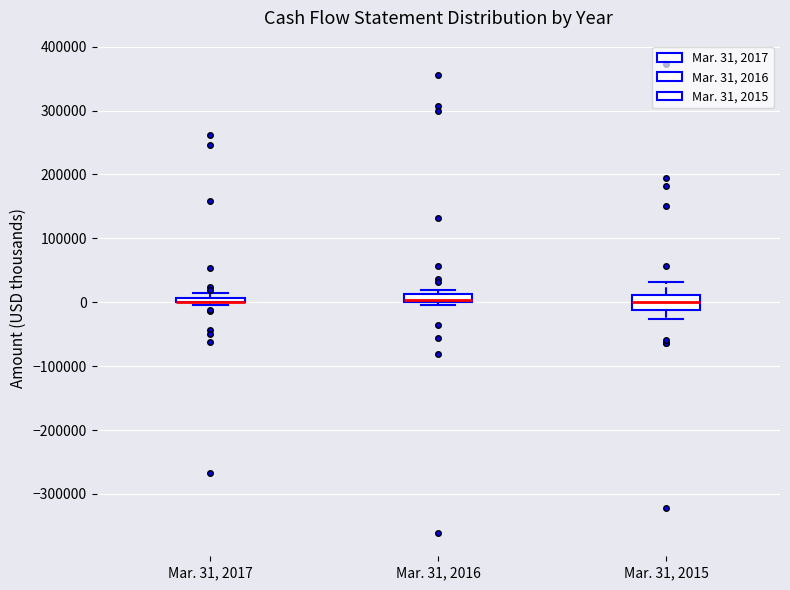

Where is the lower edge of the box for Mar. 31, 2017 on the y-axis? The values are not printed on the chart, so give them approximately, as read against the axis.

0